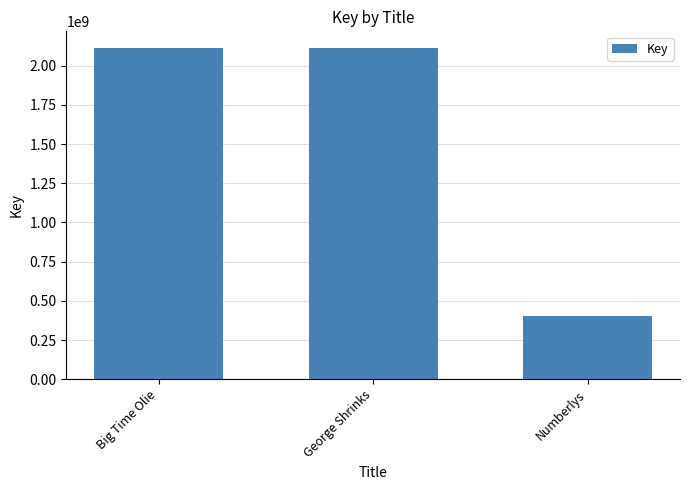

Does the chart contain any negative values?

No